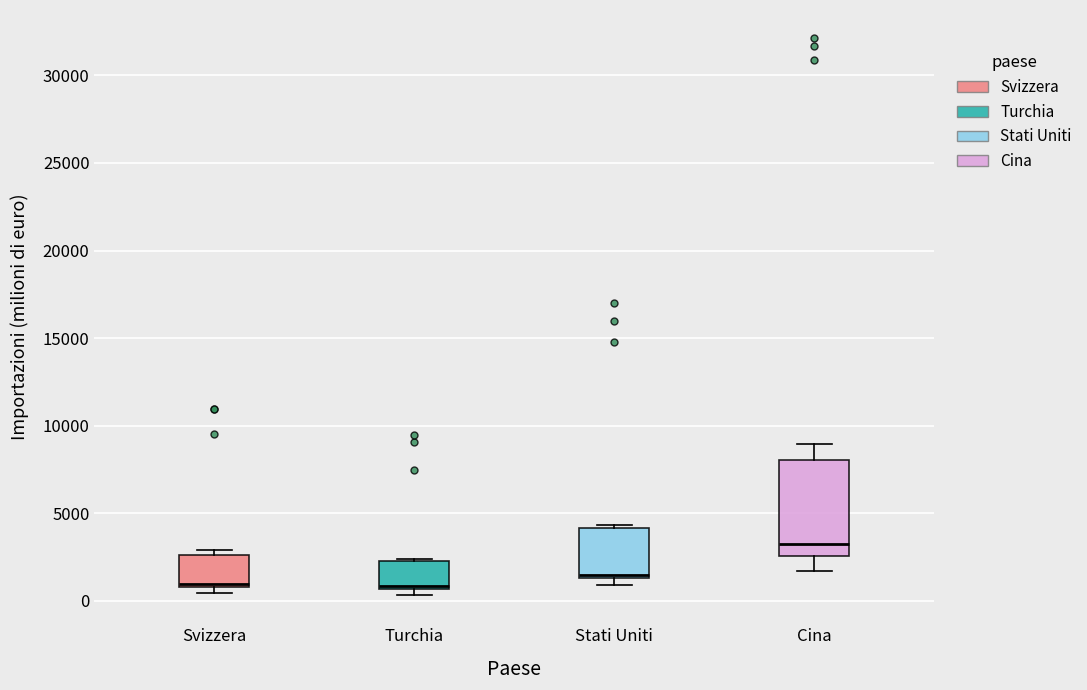

Where is the lower edge of the box for Stati Uniti on the y-axis? The values are not printed on the chart, so give them approximately, as read against the axis.

1500